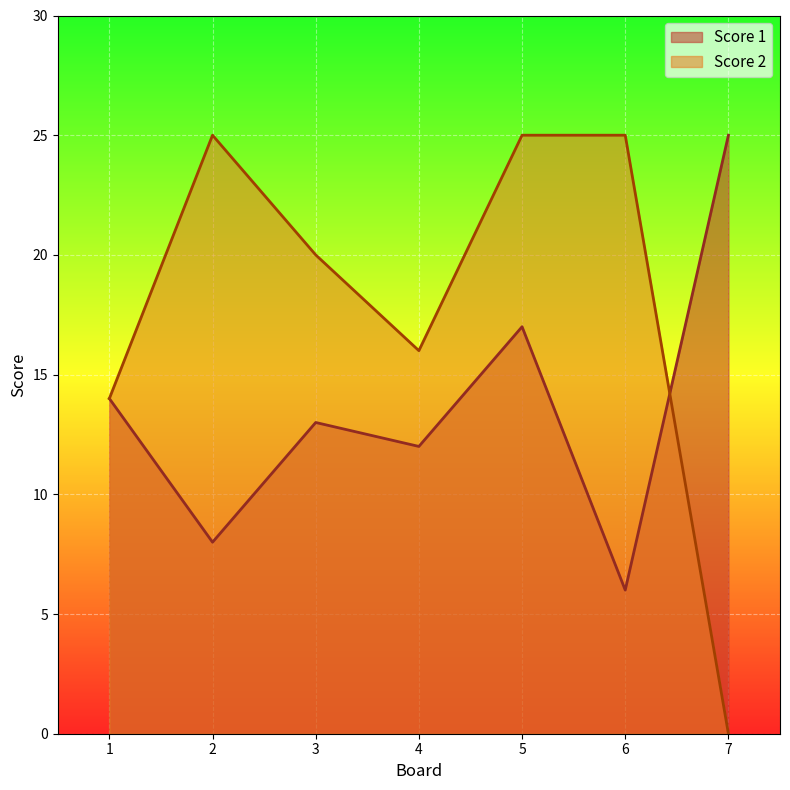

What is the value of the Score 1 point at the 3rd from the left?

13